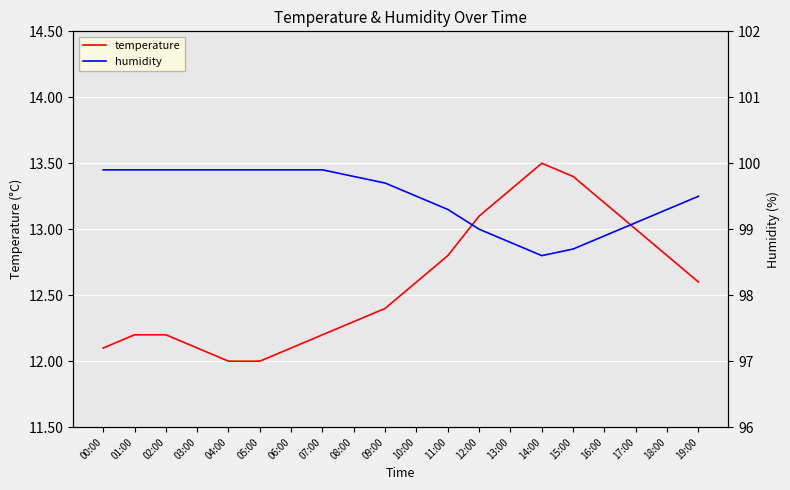

True or false: humidity and temperature intersect in this chart.

False